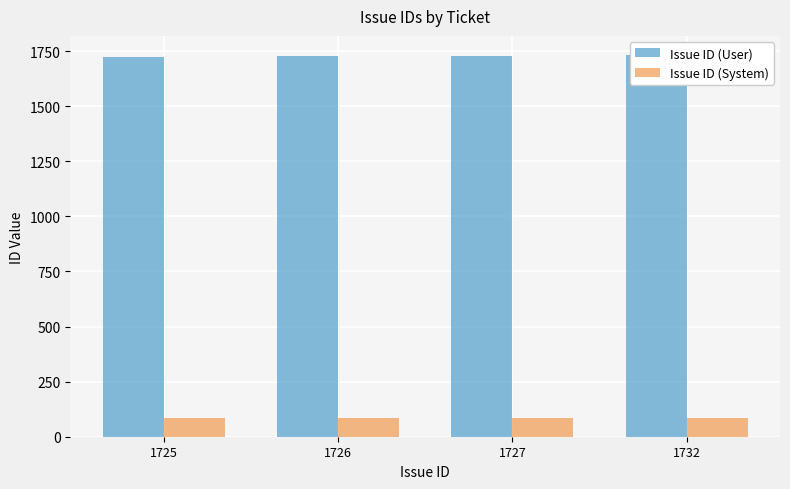

Reading left to right, extract all data points from this chart.

Issue ID (User): 1725.0	1726.0	1727.0	1732.0
Issue ID (System): 86.2	86.3	86.4	86.6